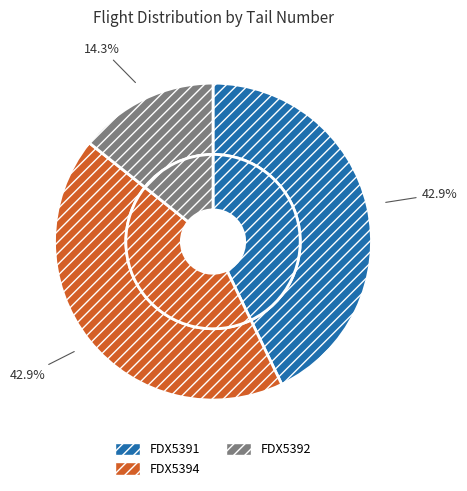

What is the largest slice in the pie chart?

FDX5391